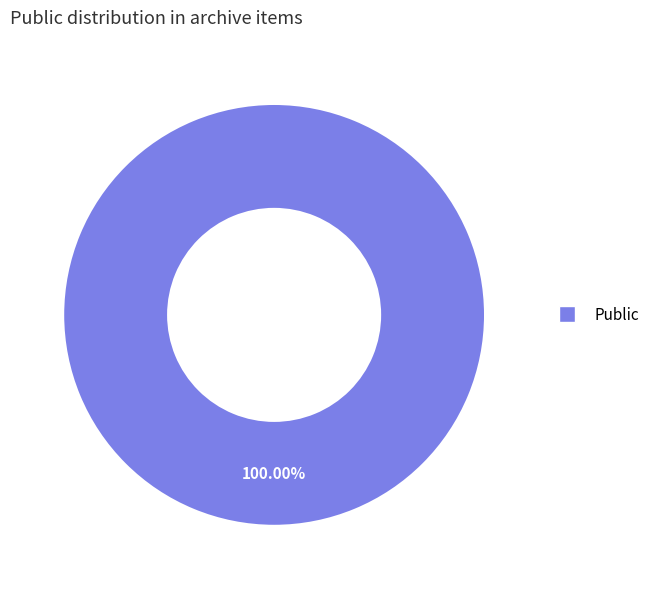

Is there a majority slice in this chart?

Yes